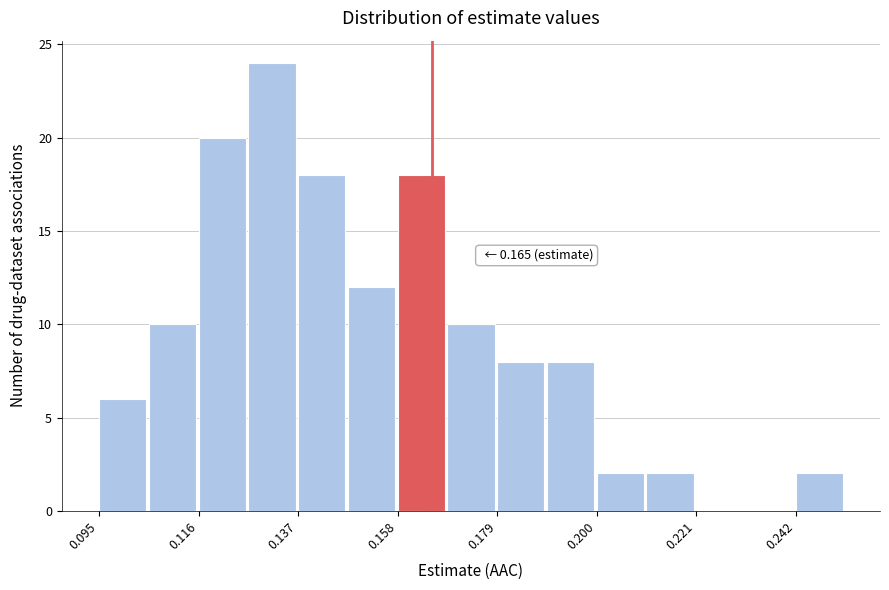

Around what value on the x-axis is the tallest bar? Give the approximate position of its centre, as read against the axis.

0.130